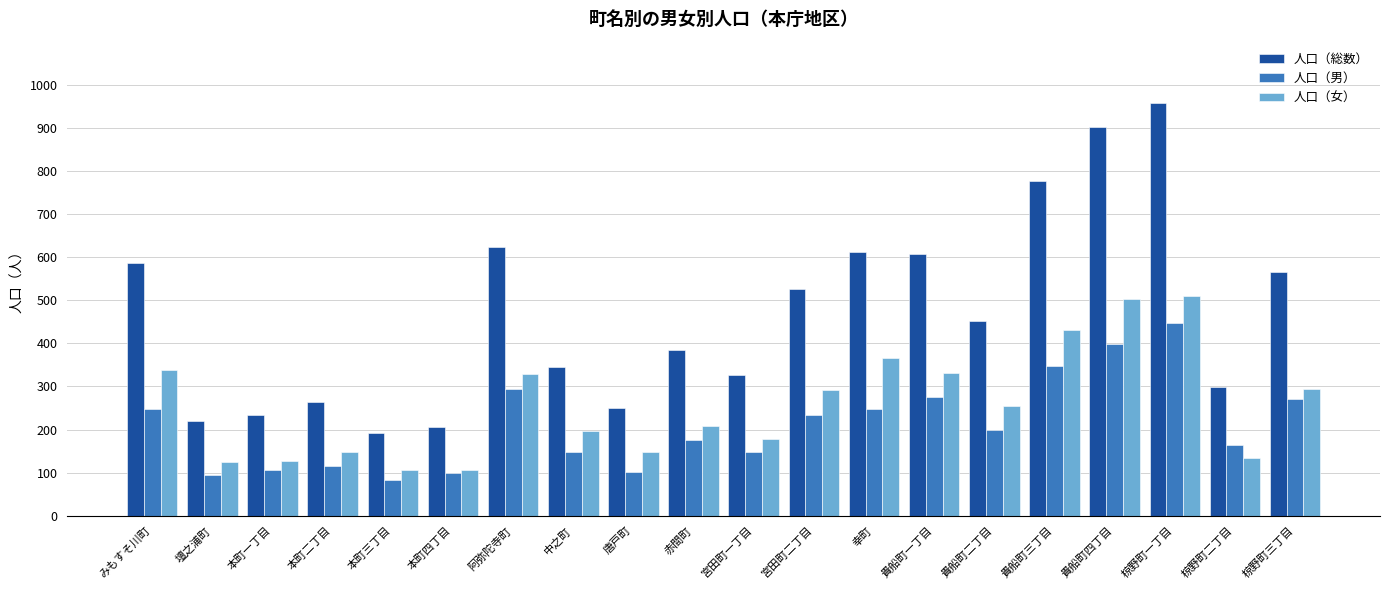

What is the value of the 人口（男） bar at the 9th from the left?

102